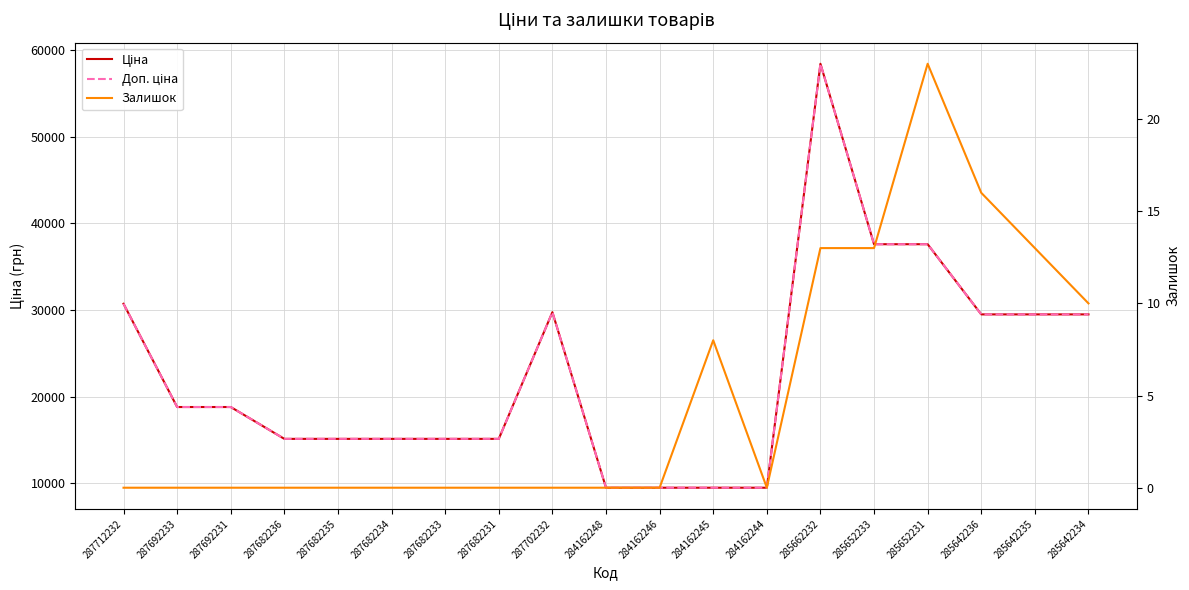

Reading left to right, extract all data points from this chart.

Ціна: 30717.1	18796.8	18796.8	15120.0	15120.0	15120.0	15120.0	15120.0	29747.2	9480.1	9480.1	9480.1	9480.1	58426.5	37593.6	37593.6	29491.5	29491.5	29491.5
Доп. ціна: 30717.1	18796.8	18796.8	15120.0	15120.0	15120.0	15120.0	15120.0	29747.2	9480.1	9480.1	9480.1	9480.1	58426.5	37593.6	37593.6	29491.5	29491.5	29491.5
Залишок: 0.0	0.0	0.0	0.0	0.0	0.0	0.0	0.0	0.0	0.0	0.0	8.0	0.0	13.0	13.0	23.0	16.0	13.0	10.0